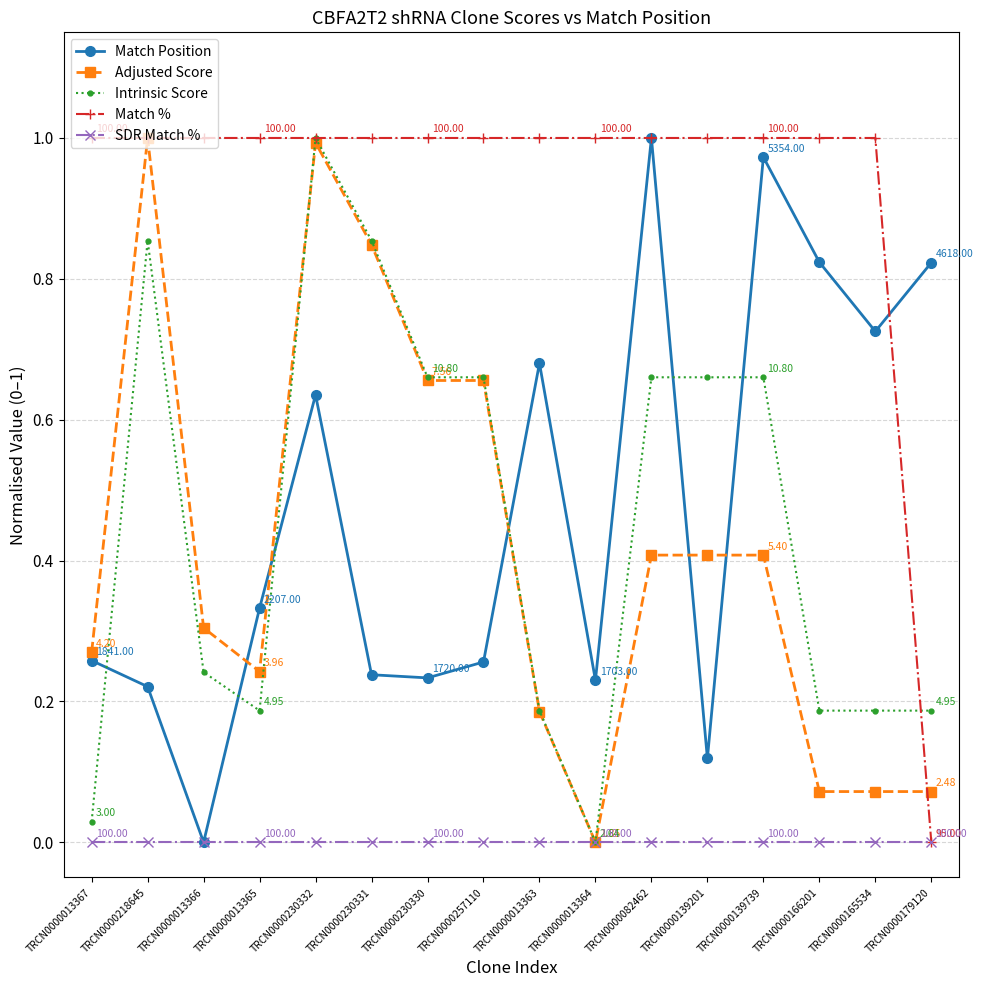

Is this an area chart (filled region under the line)?

No